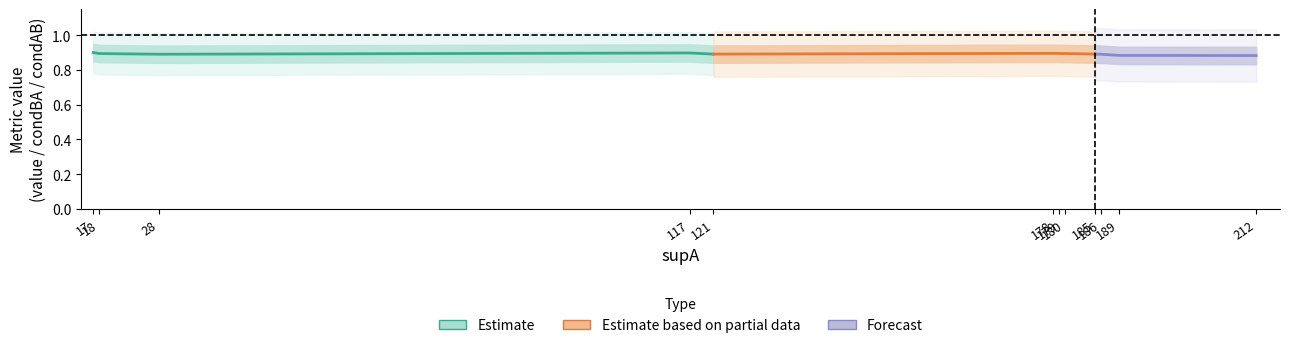

At which category is the sum across all series the highest?

17